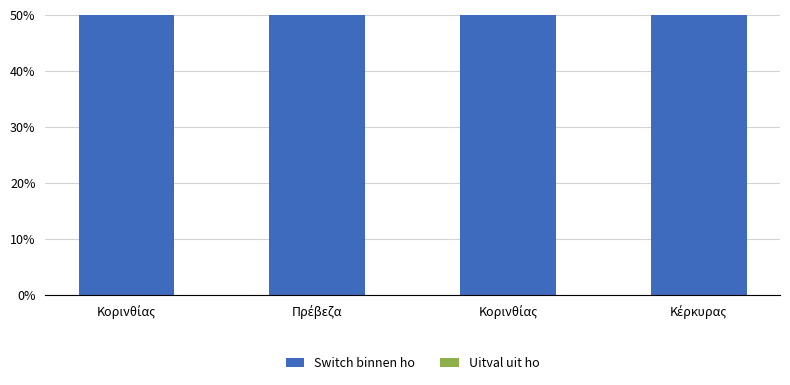

Is it true that Uitval uit ho equals 0.3 at Πρέβεζα?

False